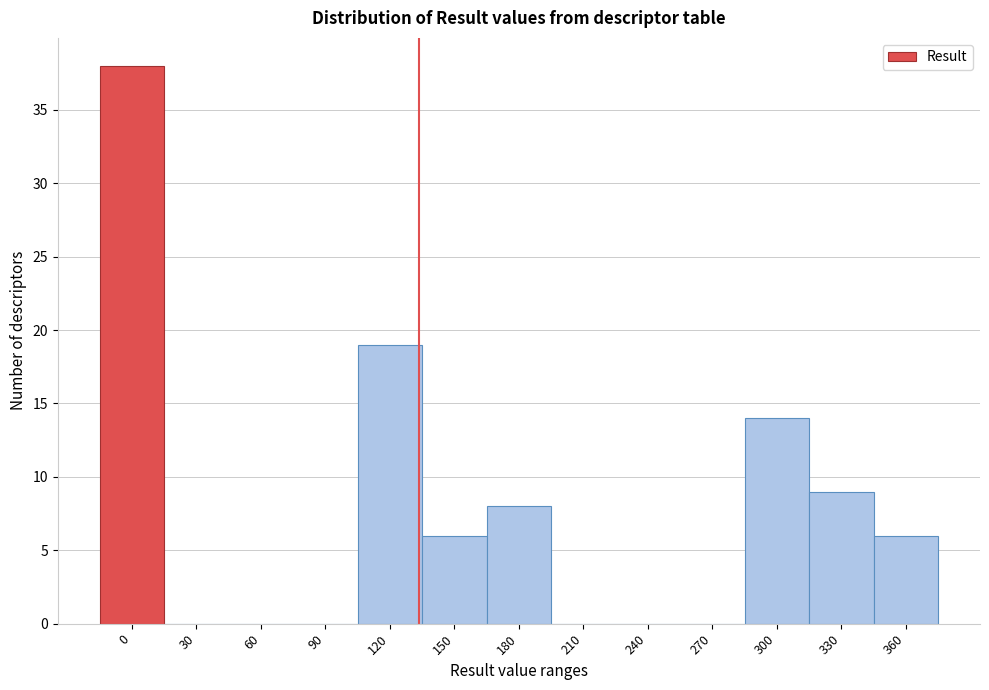

Reading left to right, transcribe all the data shown in this chart.

0=38	30=0	60=0	90=0	120=19	150=6	180=8	210=0	240=0	270=0	300=14	330=9	360=6